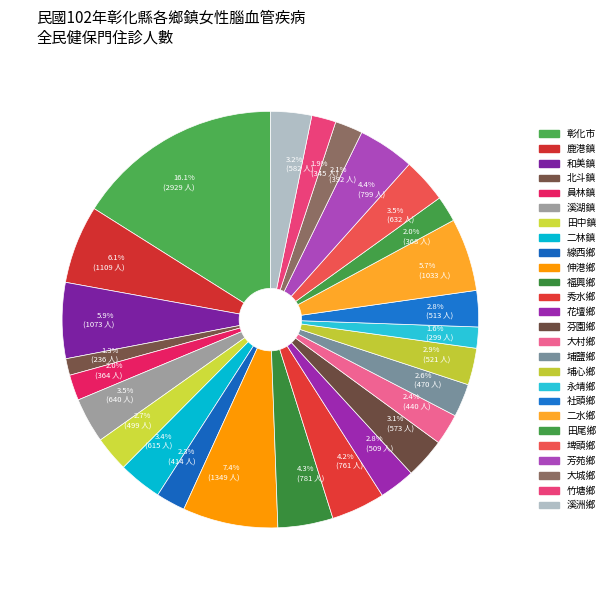

Is there any slice that represents more than half of the pie?

No